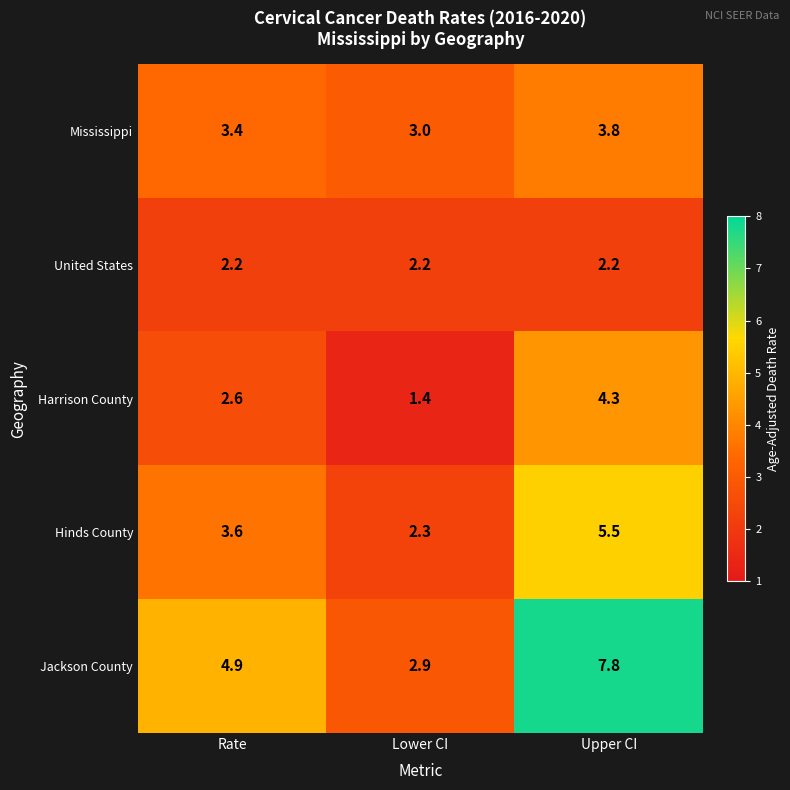

At how many categories does at least one series exceed 4?

2